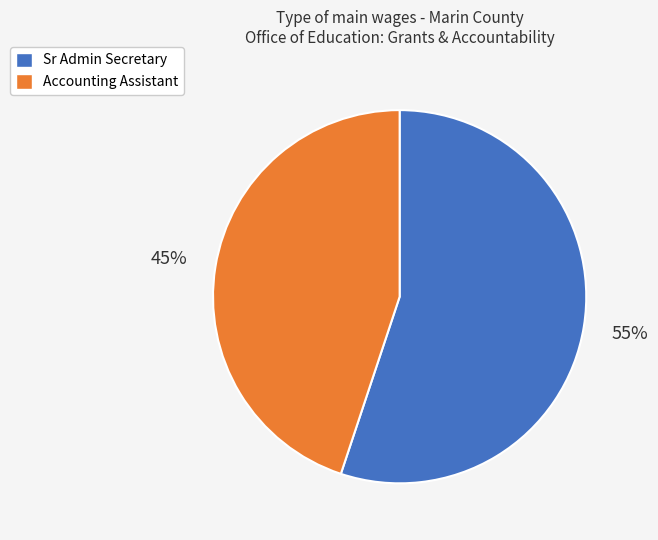

Is there a majority slice in this chart?

Yes